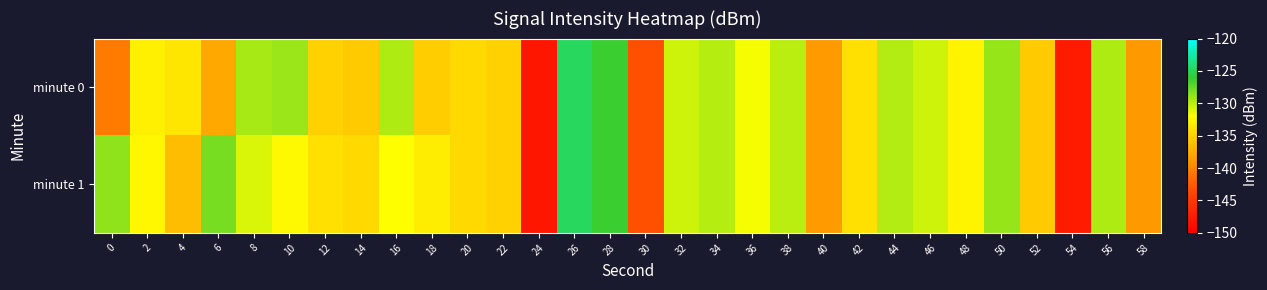

What is the difference between the highest and lowest values at 14?

1.0